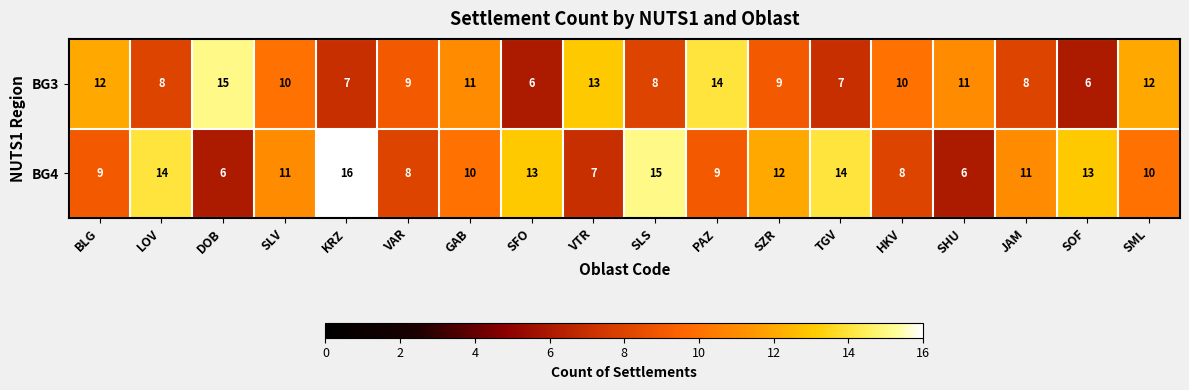

Rank the series at LOV from highest to lowest value.

BG4, BG3